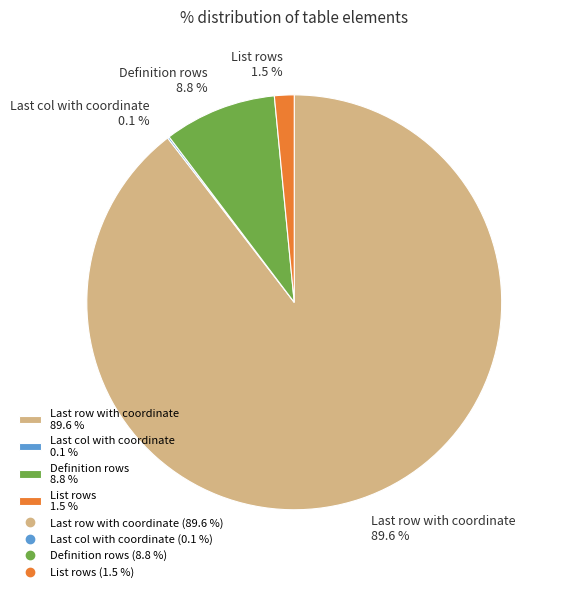

Is there any slice that represents more than half of the pie?

Yes